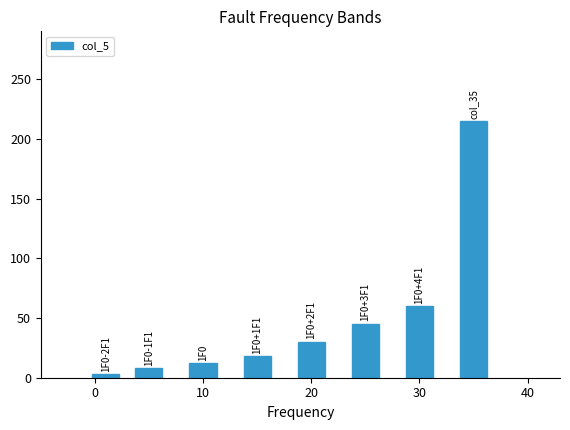

What is the difference between the maximum and minimum values?

212